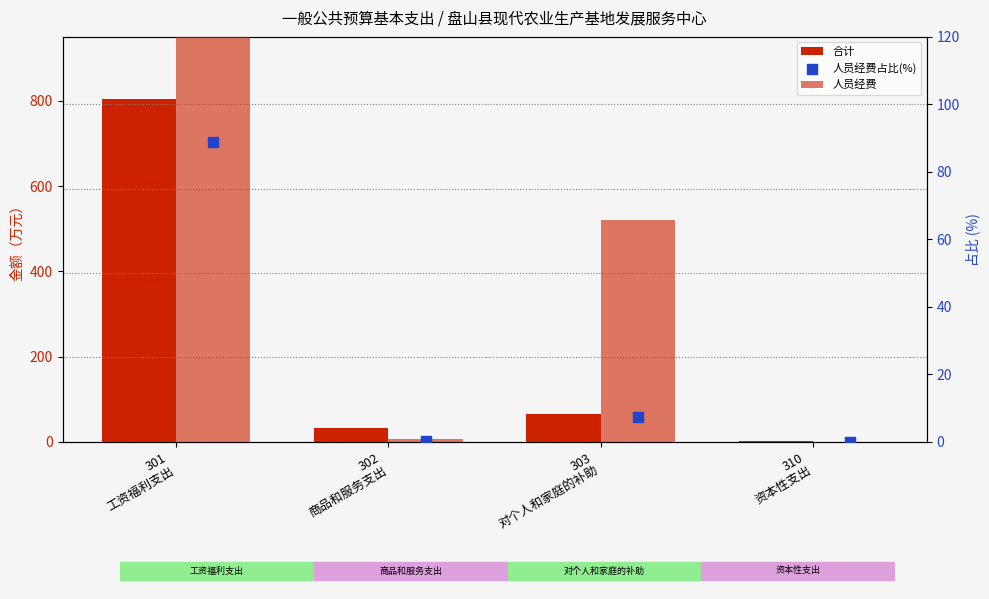

Is the value of 合计 at 310
资本性支出 greater than the value of 人员经费占比(%) at 303
对个人和家庭的补助?

No